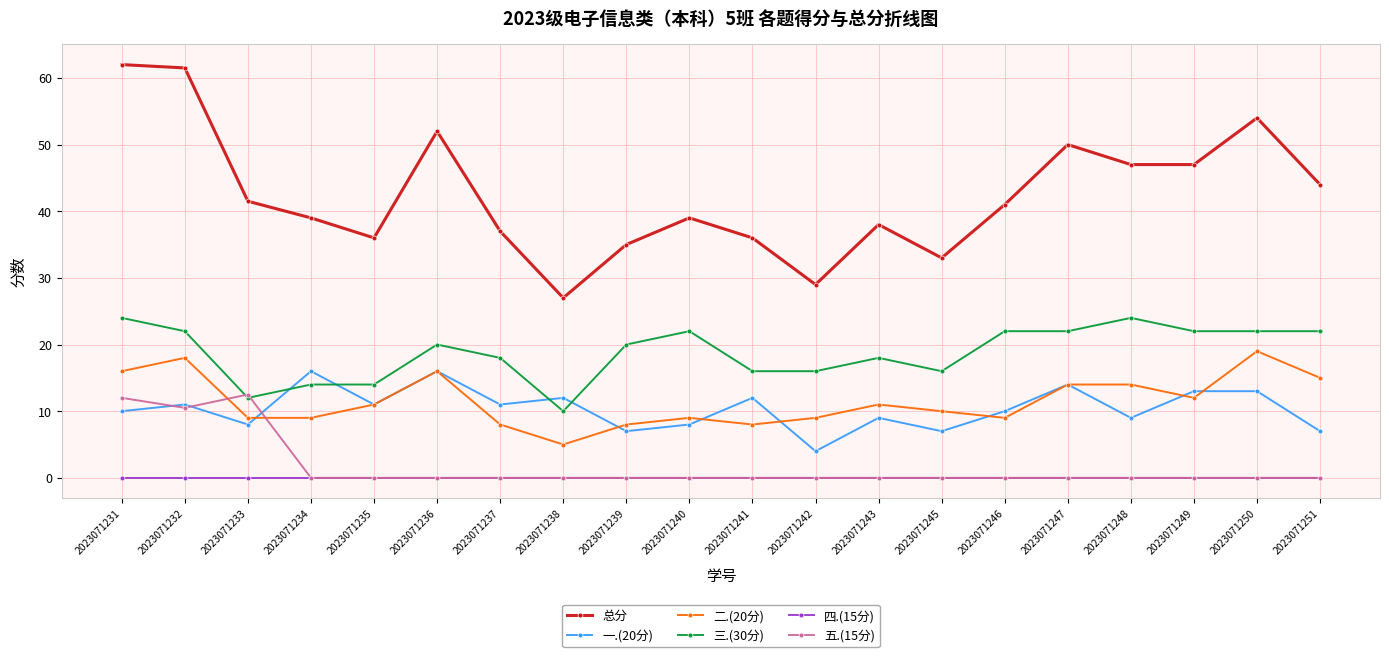

At how many categories does at least one series exceed 48?

5